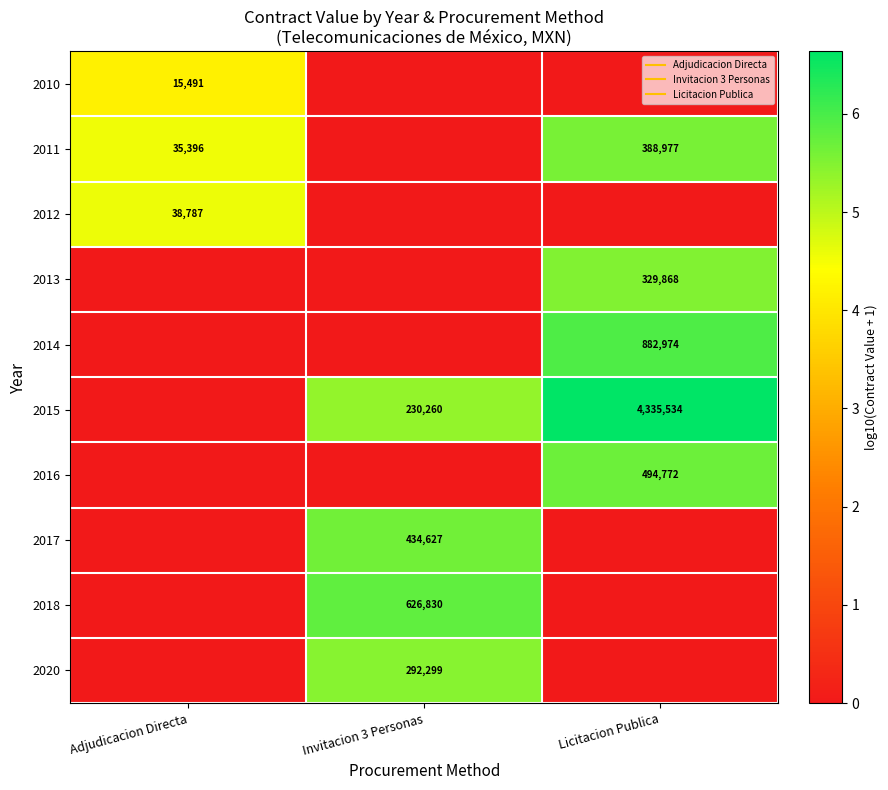

The value of 2015 at Adjudicacion Directa is 0.0. True or false?

True